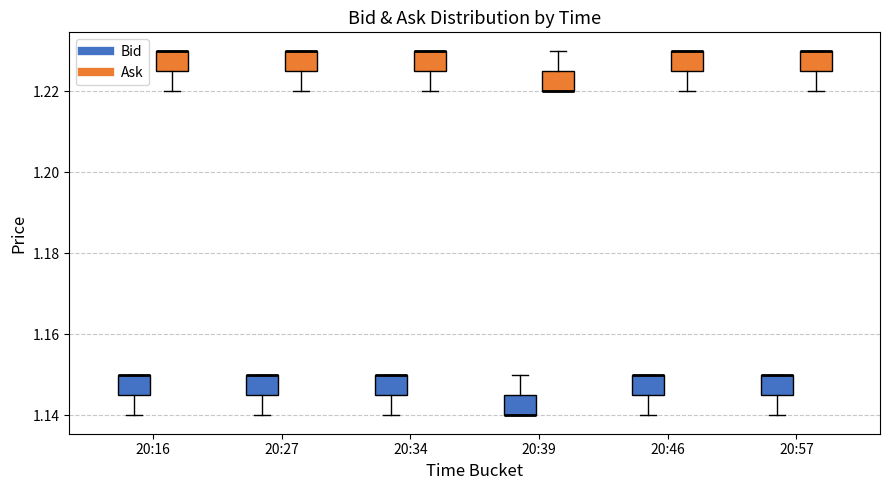

Where is the upper edge of the box for 20:16 (Bid) on the y-axis? The values are not printed on the chart, so give them approximately, as read against the axis.

1.150